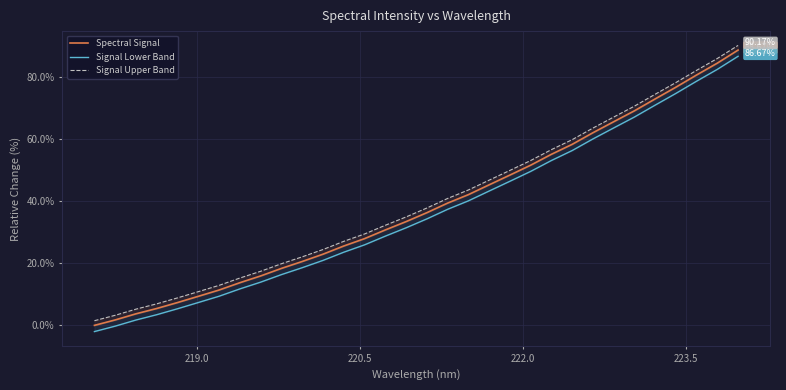

The value of Spectral Signal at 24 is 100.1. True or false?

False